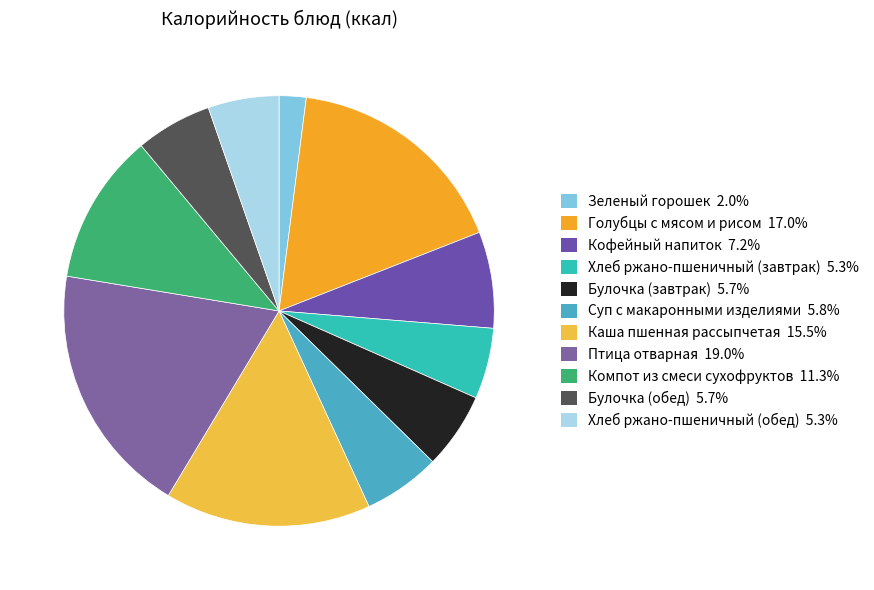

Is there any slice that represents more than half of the pie?

No